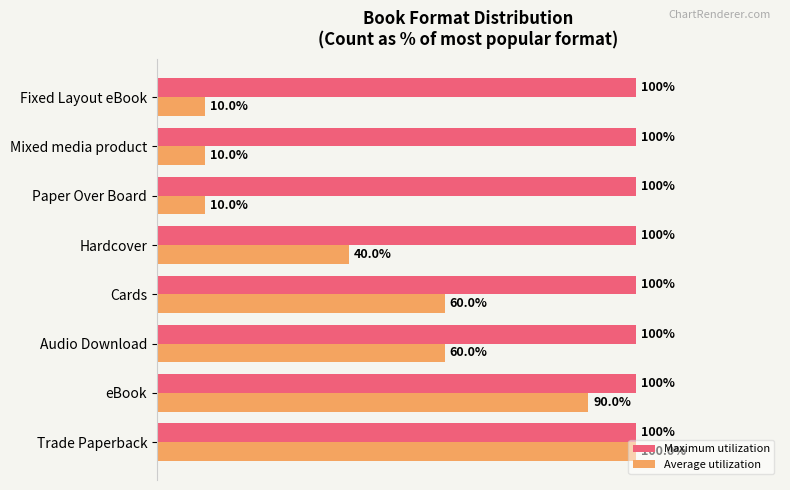

Which category has the highest value in the Average utilization series?

Trade Paperback